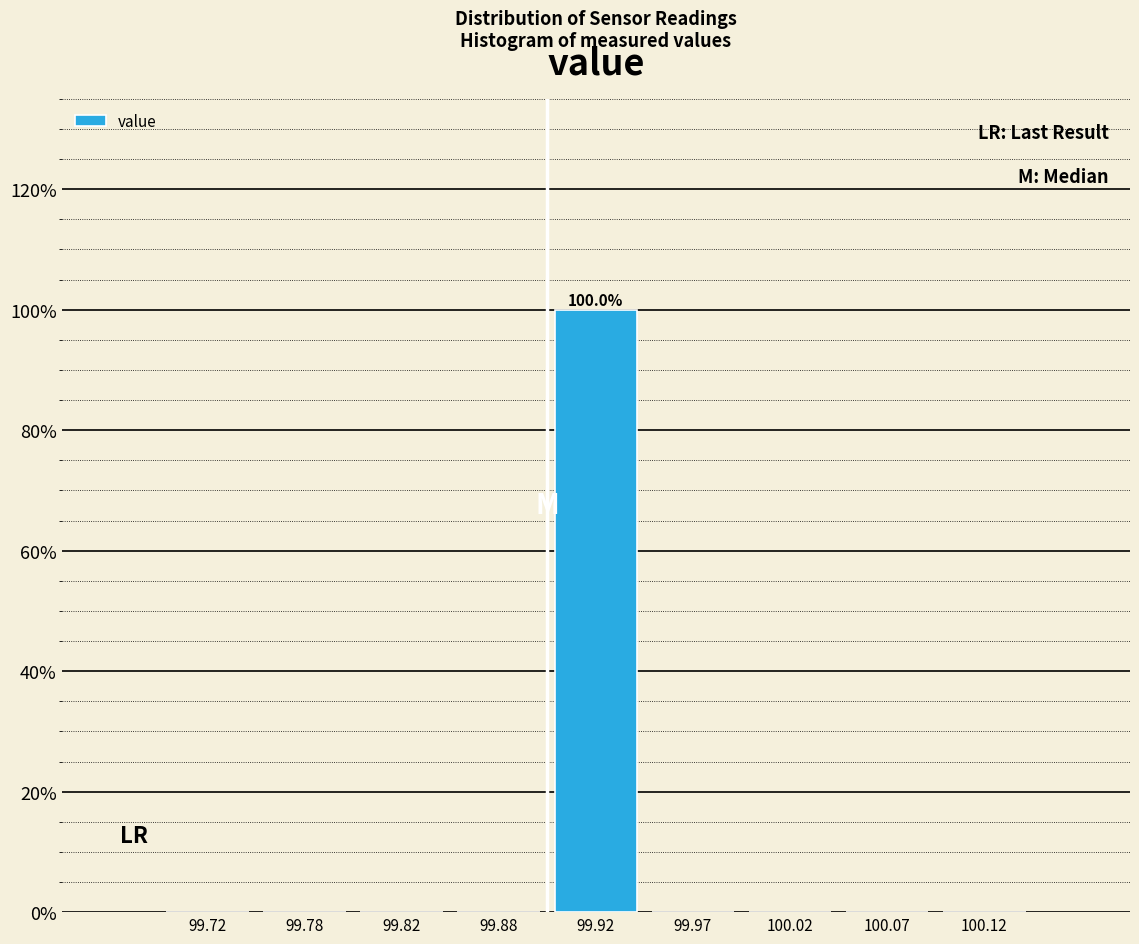

Which range on the x-axis has the tallest bar?

99.90 to 99.95